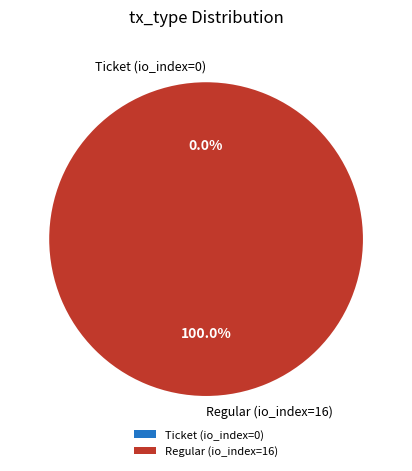

Is there a majority slice in this chart?

Yes